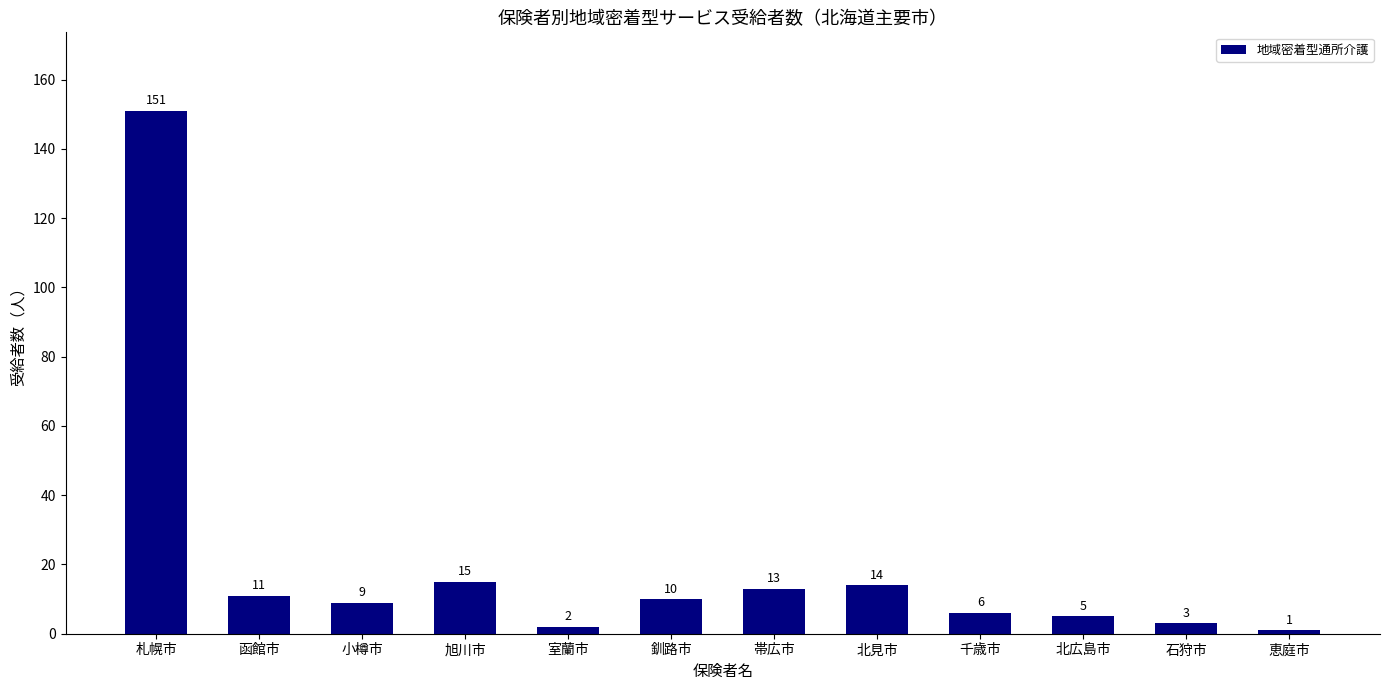

Reading left to right, what are all the values shown in this chart?

151	11	9	15	2	10	13	14	6	5	3	1